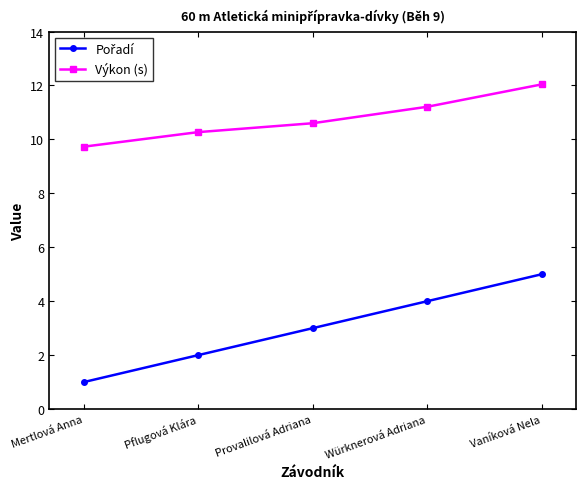

What is the label of the 1st point from the right?

Vaníková Nela